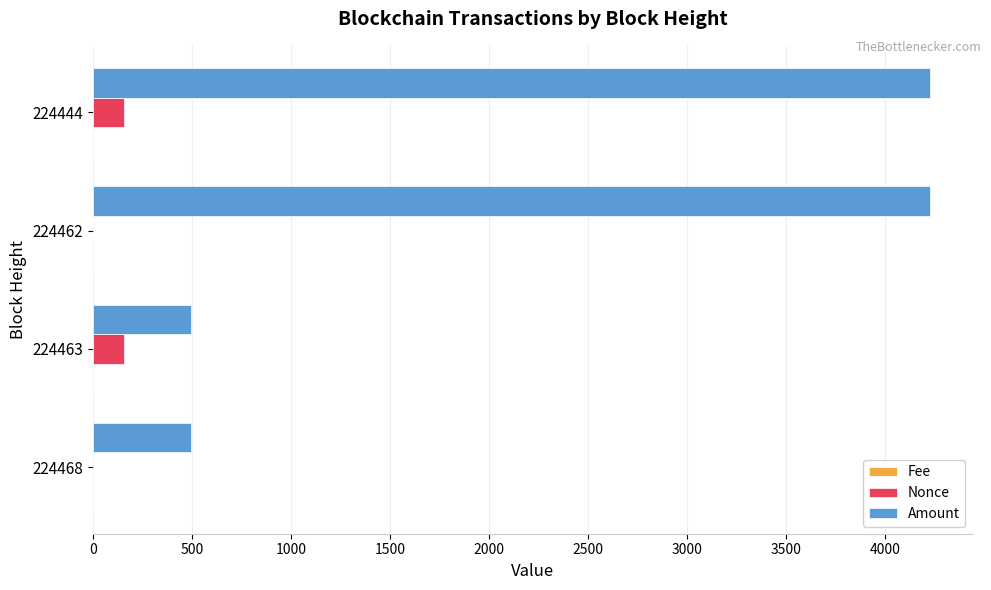

Is the value of Amount at 224462 greater than the value of Nonce at 224444?

Yes